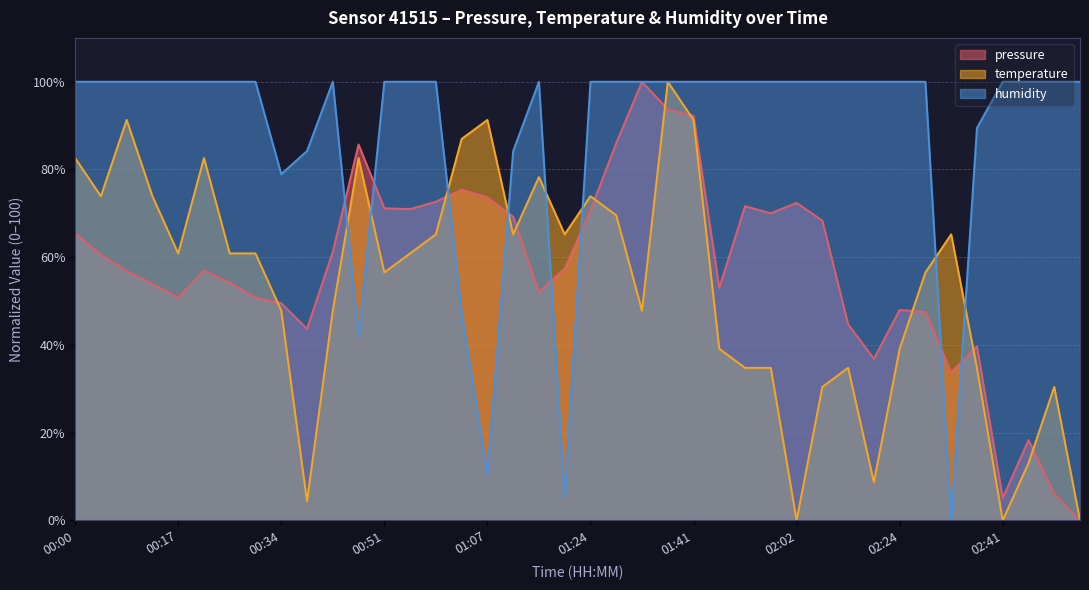

At which category does humidity reach its first local peak?

00:42